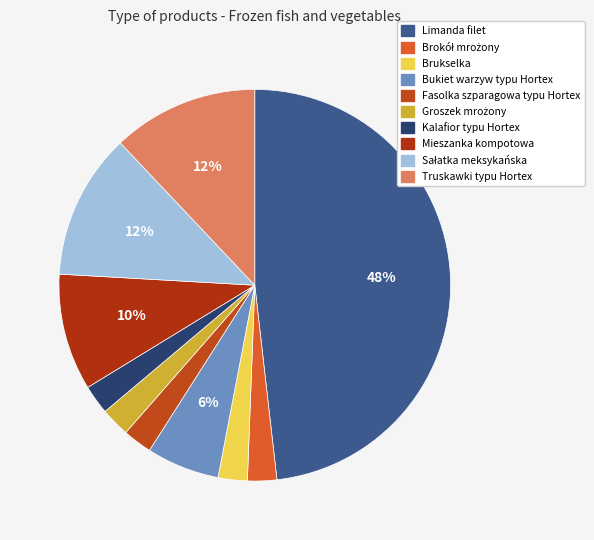

Do Limanda filet and Groszek mrożony together represent more than half of the pie?

Yes